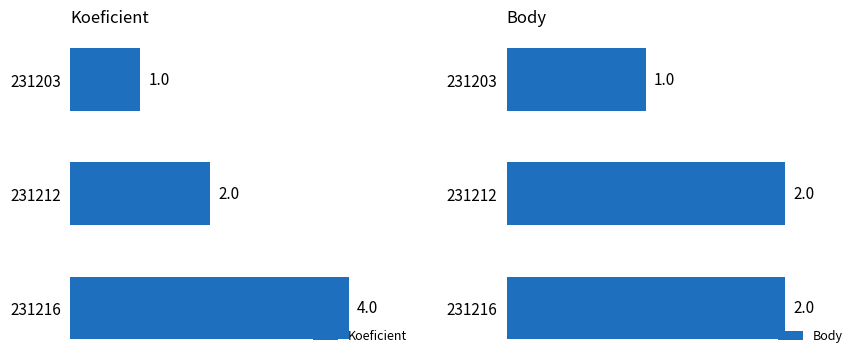

Rank the categories by Koeficient value from highest to lowest.

231216, 231212, 231203